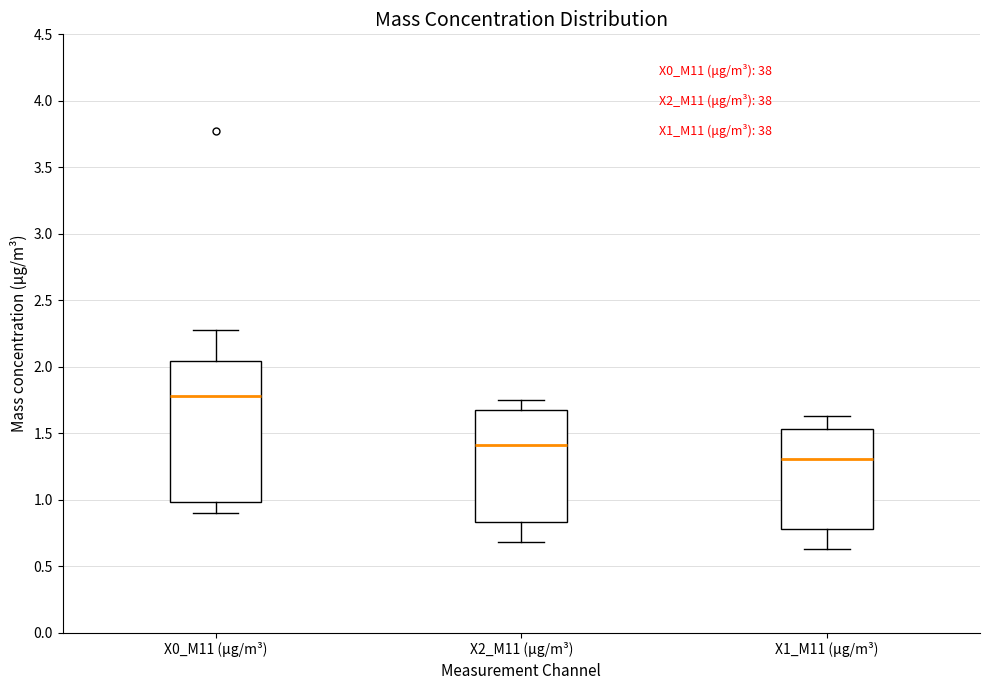

Which box is the tallest, from its lower edge to its upper edge?

X0_M11 (μg/m³)